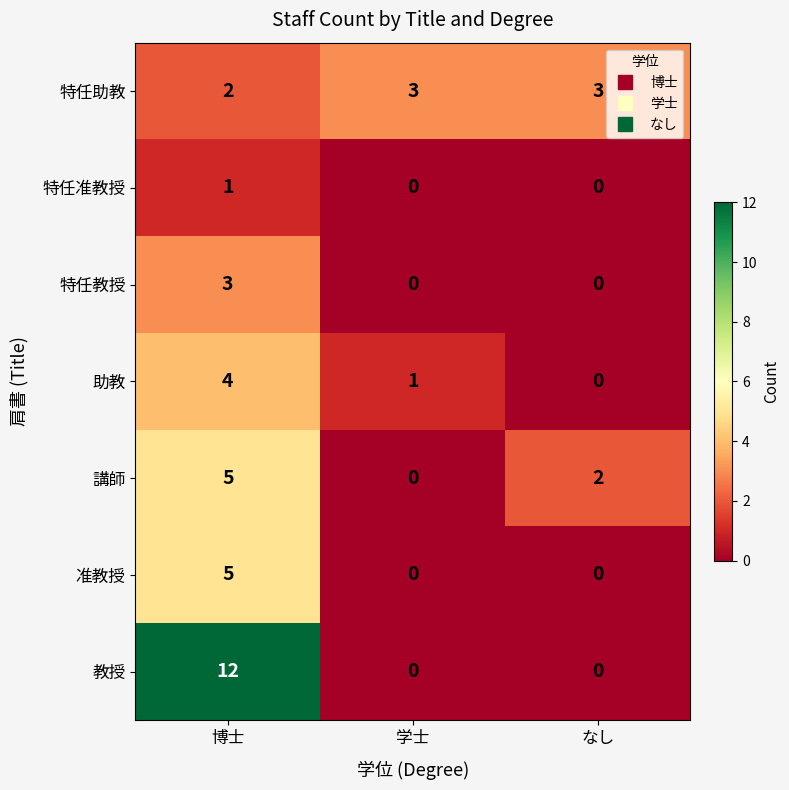

What is the difference between the maximum and minimum values in the 准教授 series?

5